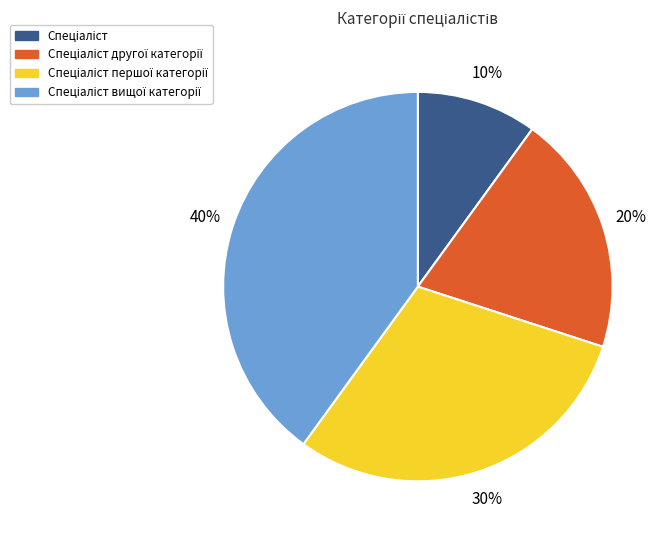

To the nearest percent, what is the average slice percentage?

25%